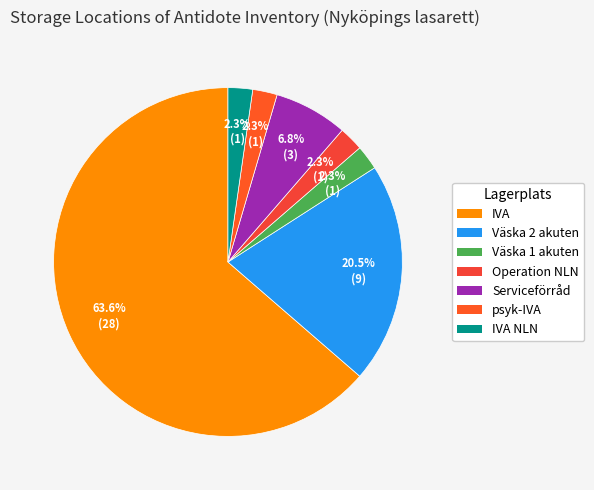

Rank the categories by value from highest to lowest.

IVA, Väska 2 akuten, Serviceförråd, Väska 1 akuten, Operation NLN, psyk-IVA, IVA NLN